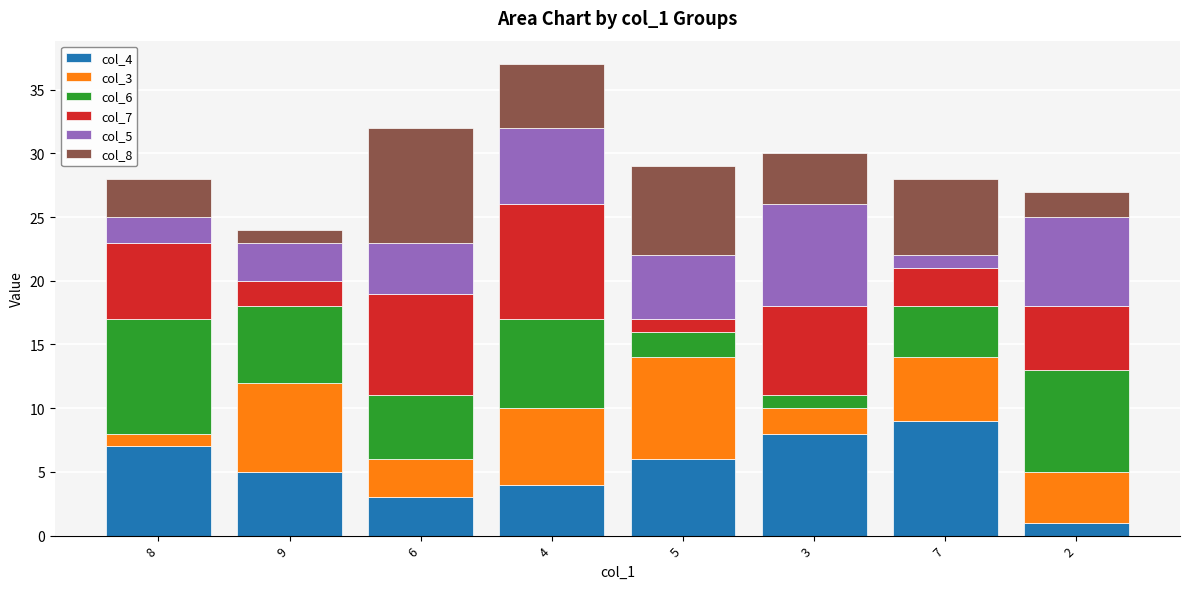

What is the sum of all col_4 values?

43